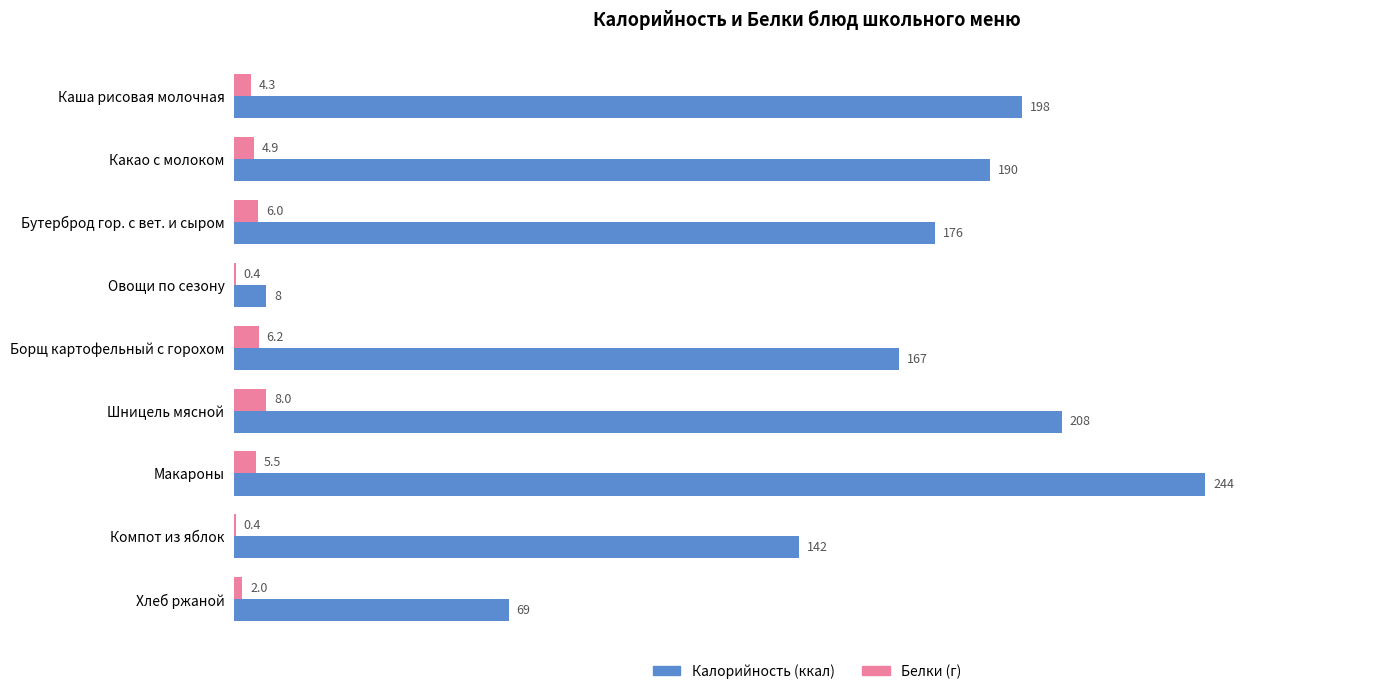

At which category is the sum across all series the highest?

Макароны